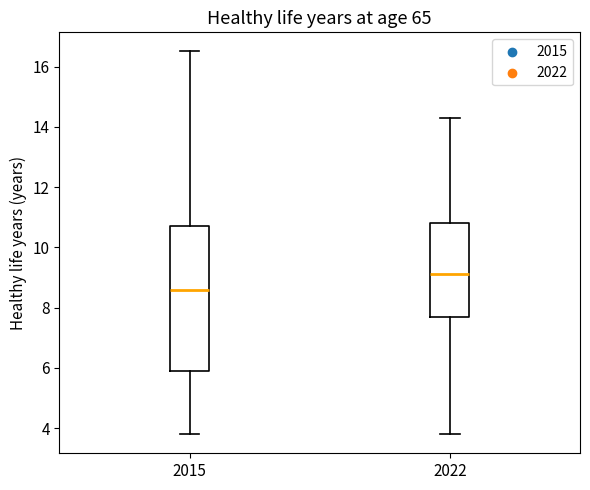

Reading left to right, transcribe this box plot: for each box, give where its median line is, the range the box spans, and where its two whiskers end, as read against the y-axis. The values are not printed on the chart, so give them approximately, as read against the axis.

2015: median 8.6, box 6.0 to 10.8, whiskers 3.8 to 16.6
2022: median 9.2, box 7.8 to 10.8, whiskers 3.8 to 14.4